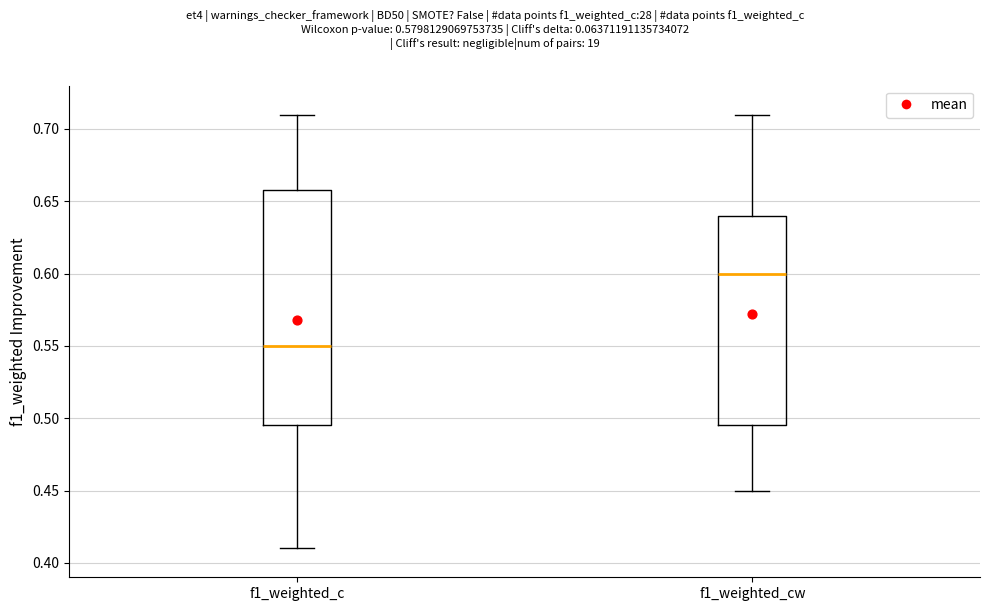

Which box is the tallest, from its lower edge to its upper edge?

f1_weighted_c